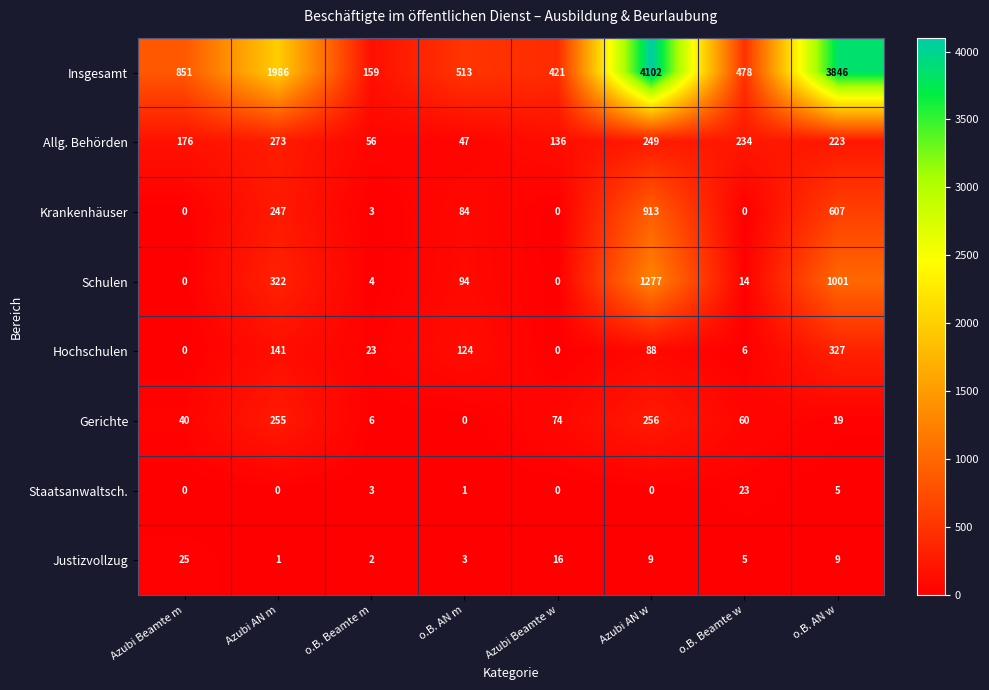

Where is Schulen nearest to the value 638?

Azubi AN m